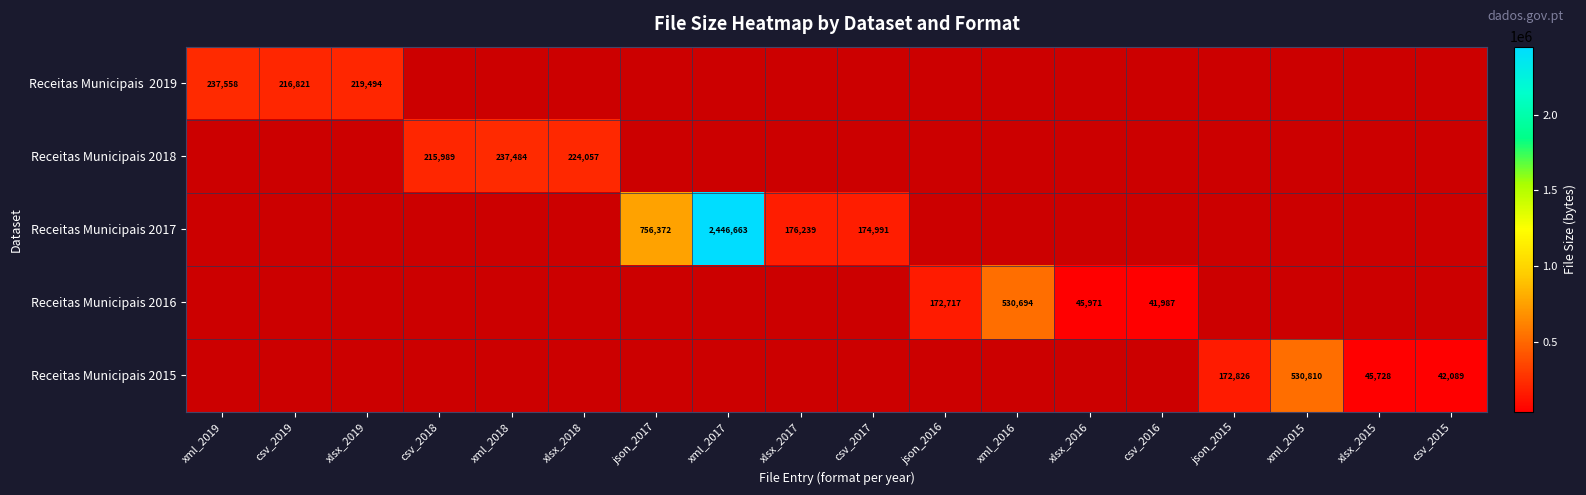

The value of Receitas Municipais 2016 at json_2016 is 285203. True or false?

False